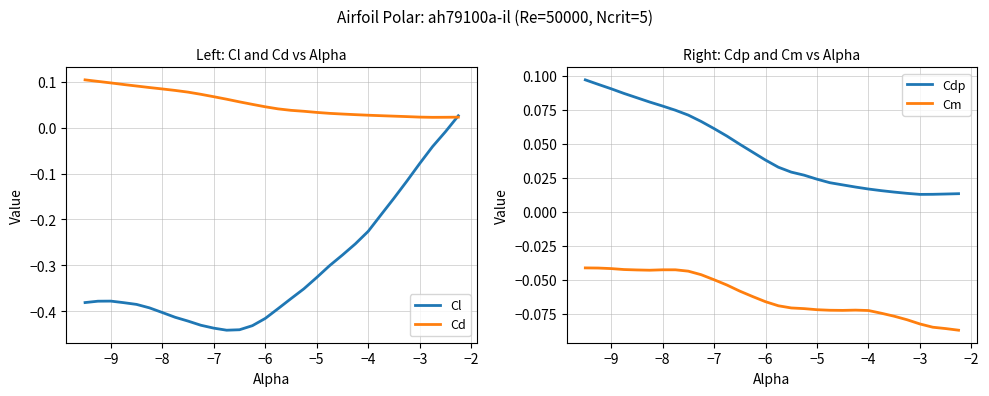

True or false: Cd and Cm cross at least once.

False